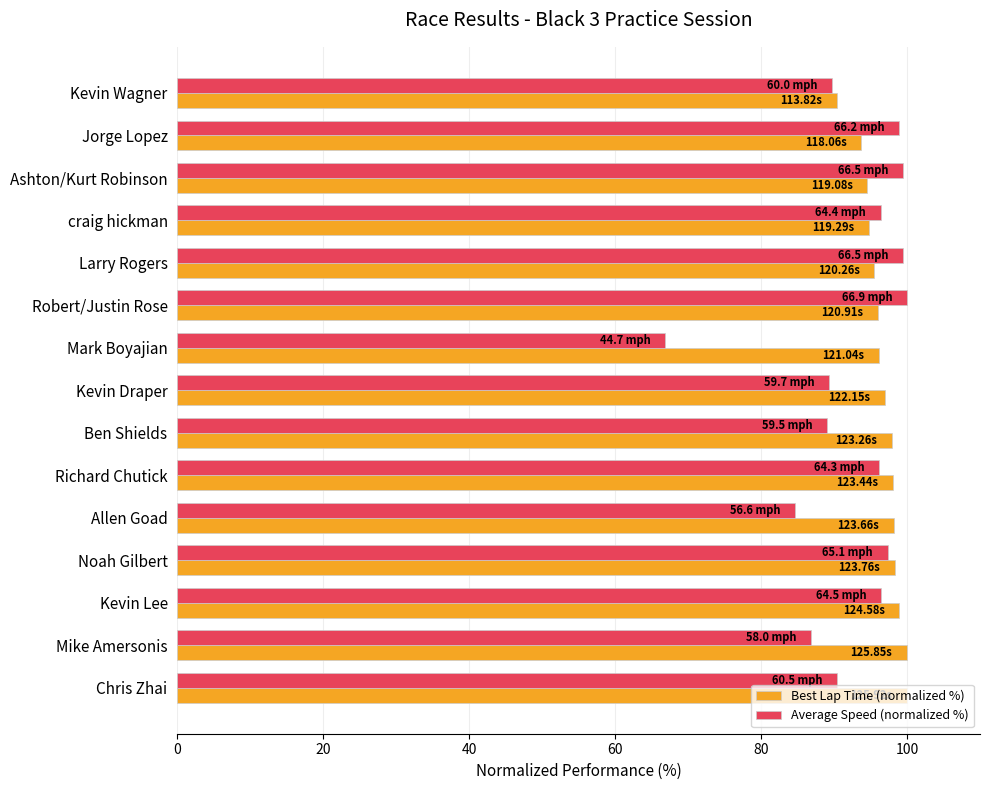

At Kevin Draper, list the series in order from largest to smallest.

Best Lap Time (normalized %), Average Speed (normalized %)